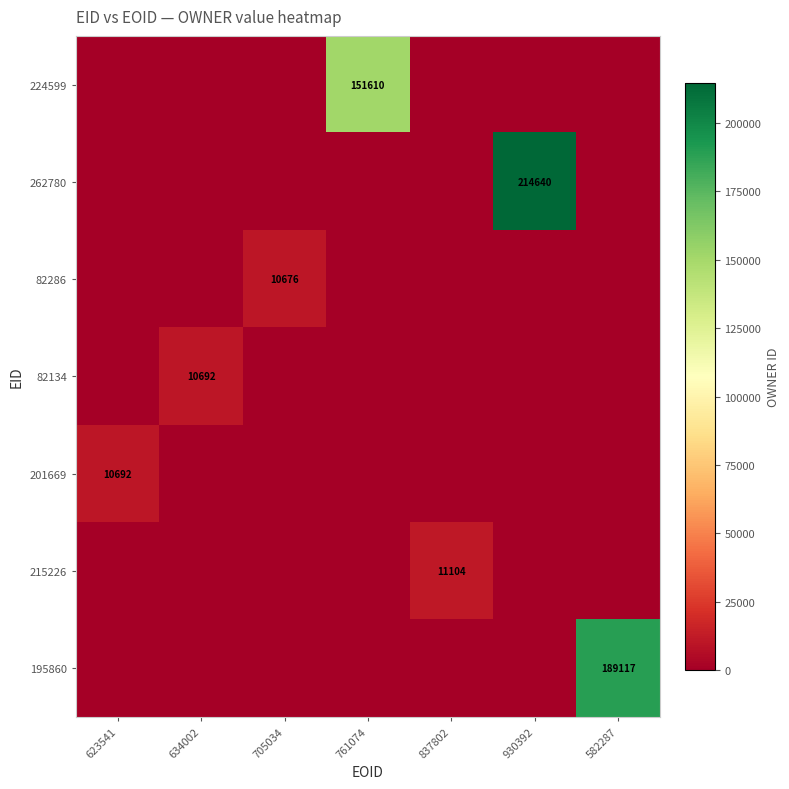

True or false: 195860 has a value of 106373 at 634002.

False